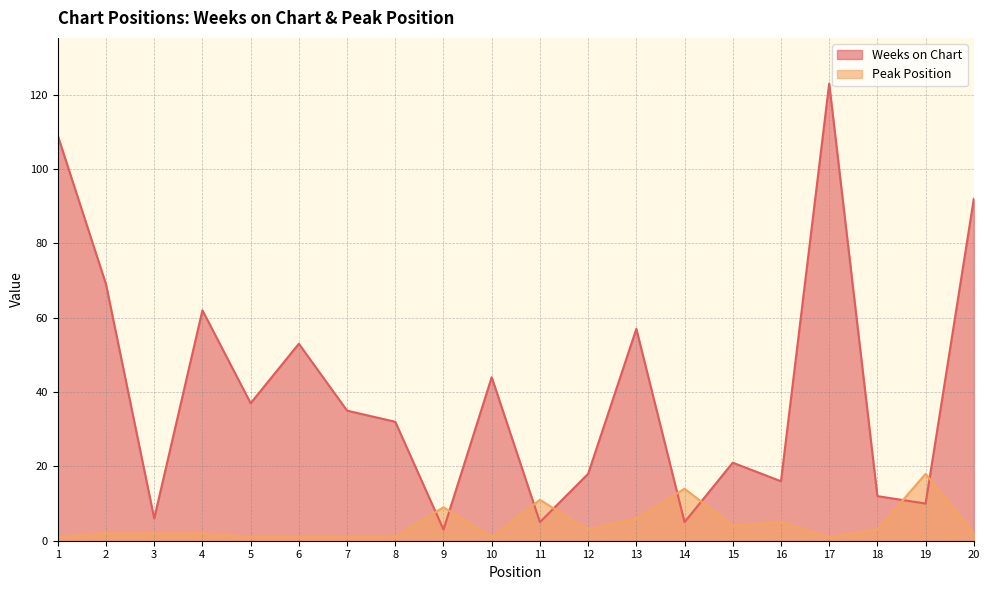

Which has a higher value, 11 or 5?

5